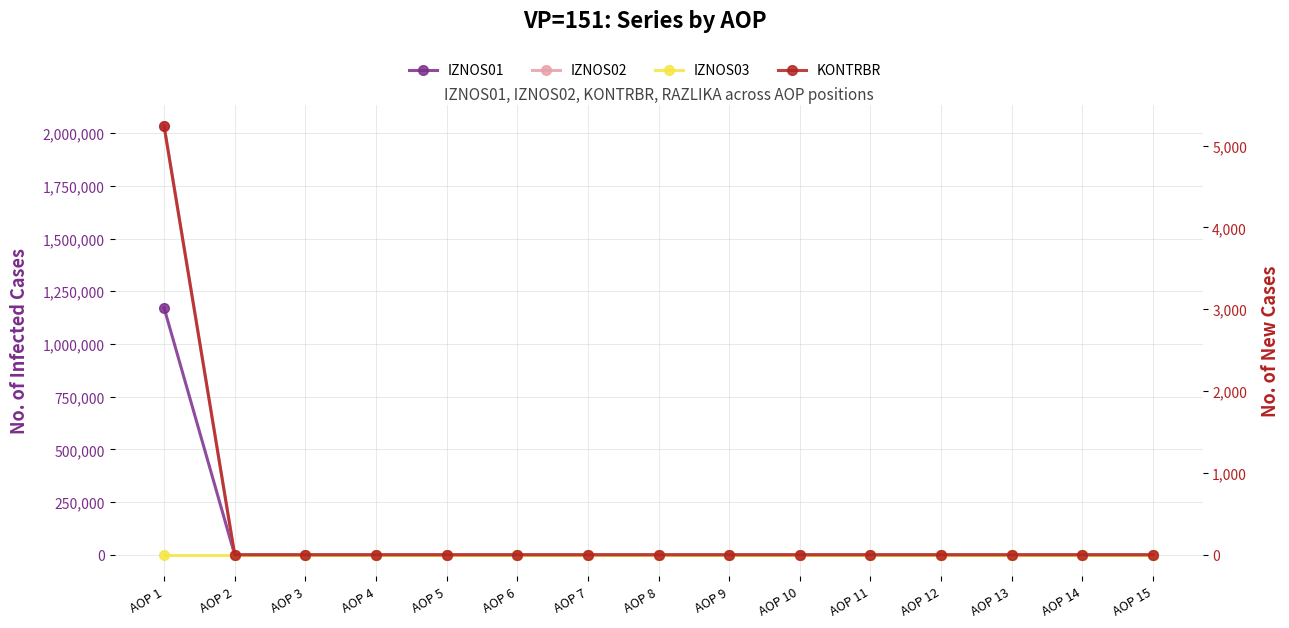

The IZNOS02 series shows 0.0 at AOP 13. True or false?

True